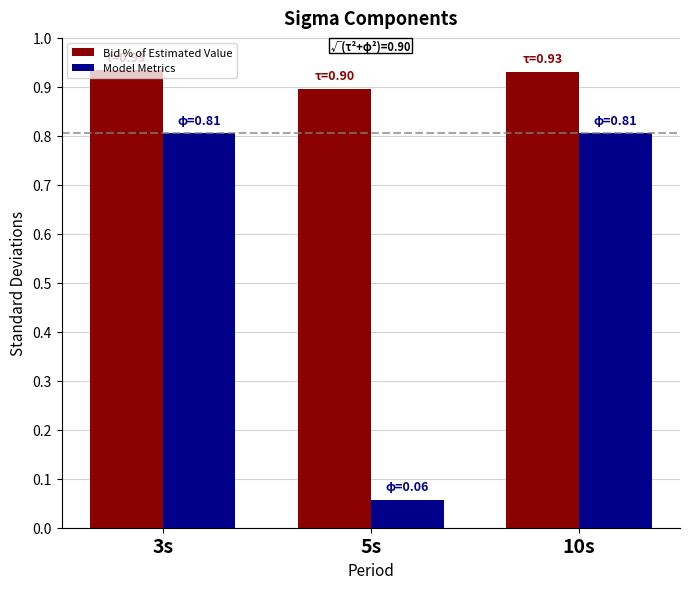

The value of Bid % of Estimated Value at 10s is 0.9. True or false?

True